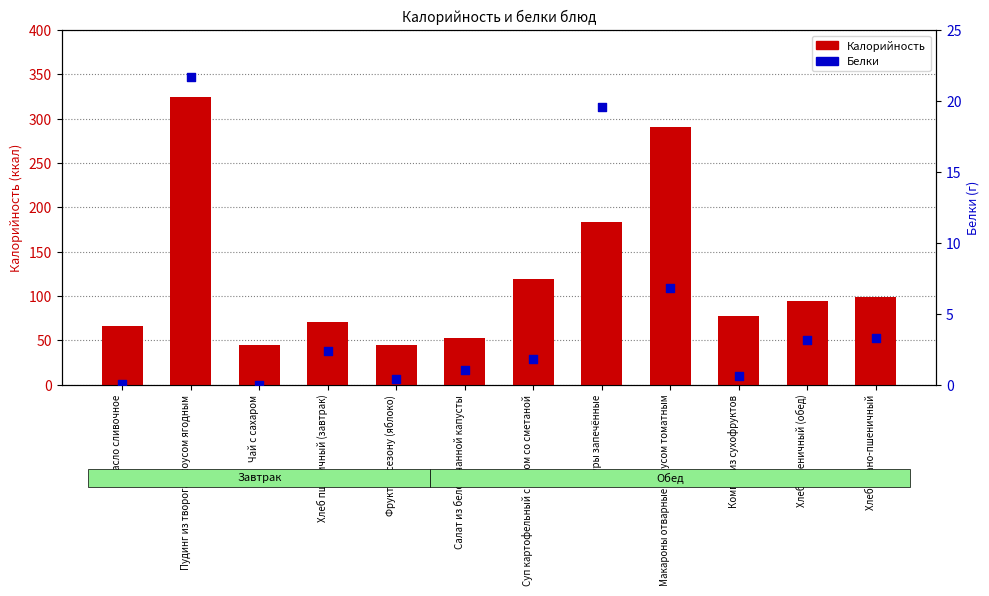

At which category is the sum across all series the highest?

Пудинг из творога с соусом ягодным